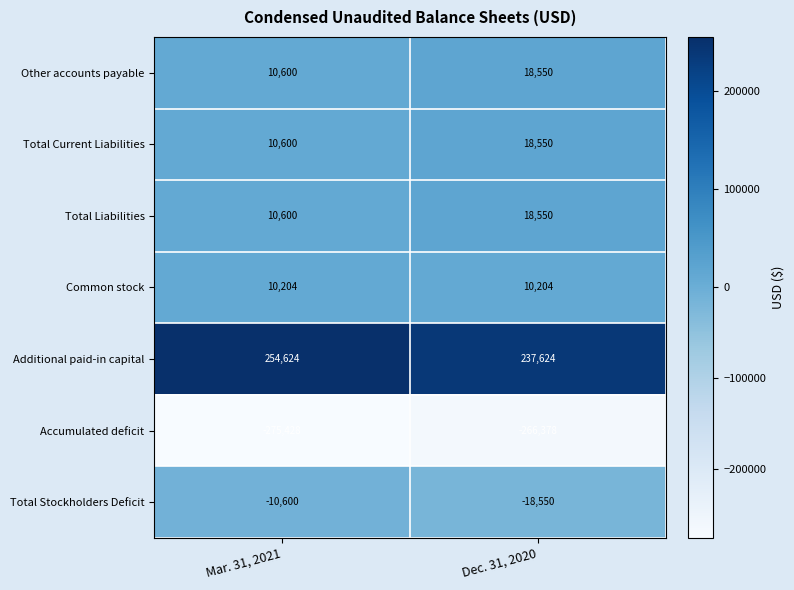

At which category is the sum across all series the highest?

Dec. 31, 2020